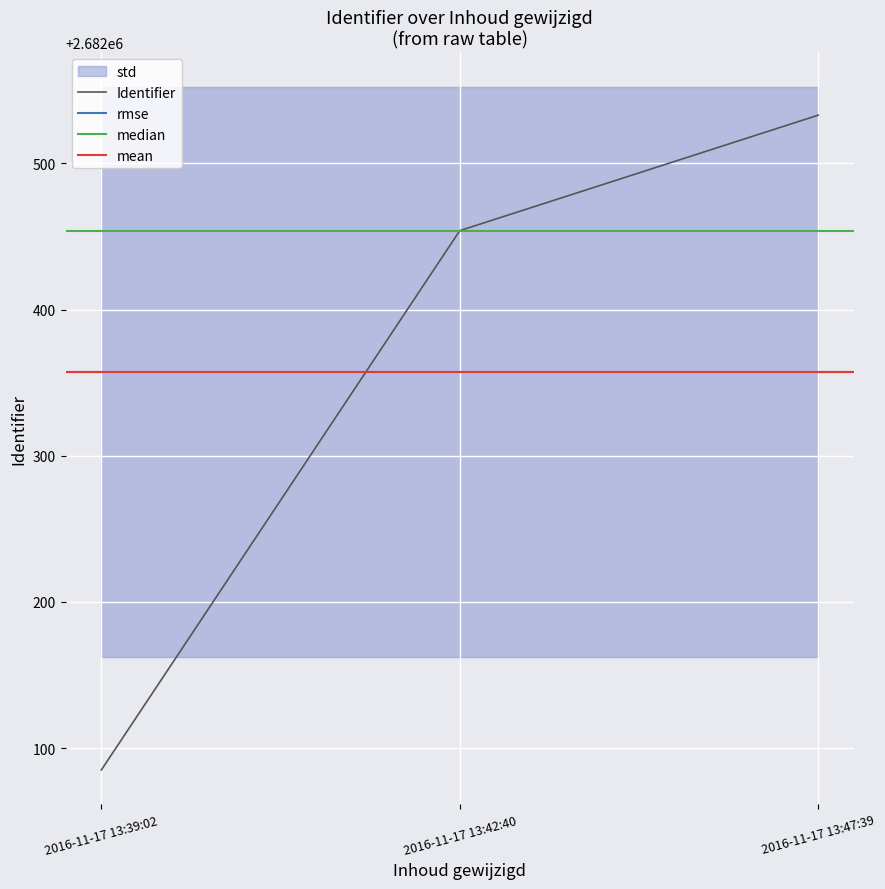

What is the change in value from 2016-11-17 13:39:02 to 2016-11-17 13:42:40?

+369